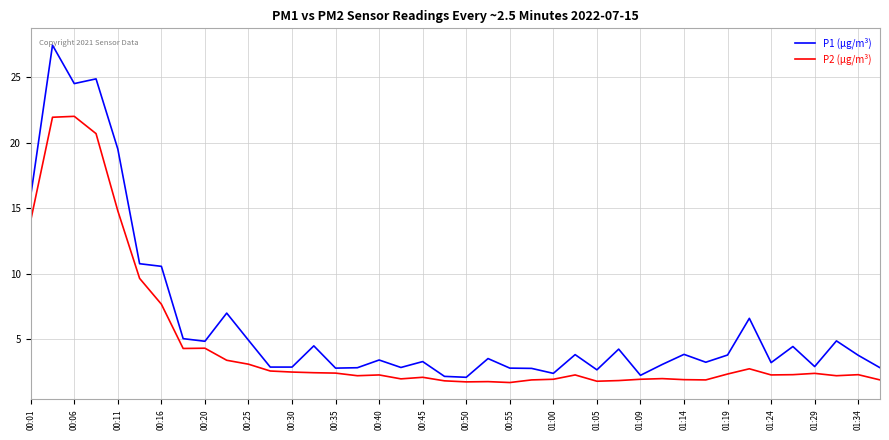

What is the minimum value shown in the chart?

1.7